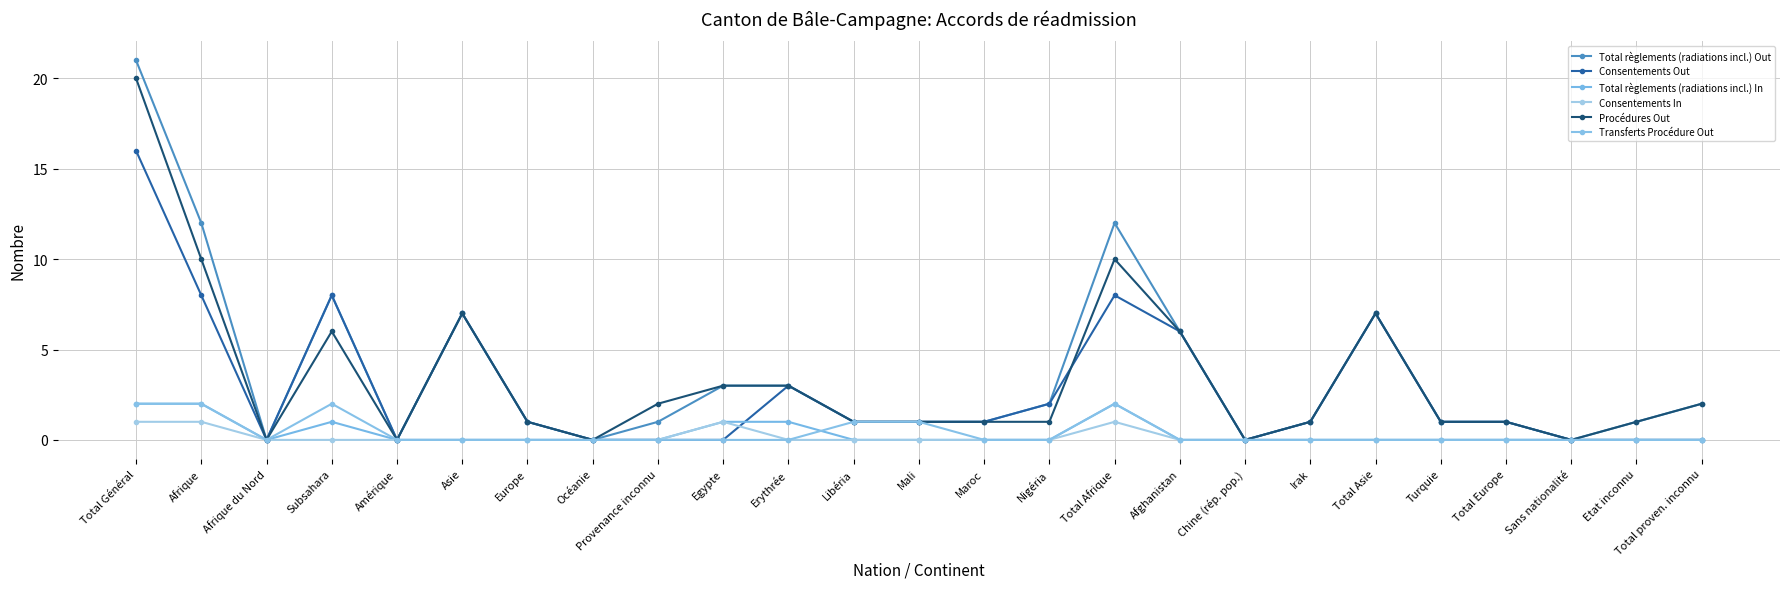

Reading left to right, extract all data points from this chart.

Total règlements (radiations incl.) Out: 21	12	0	8	0	7	1	0	1	3	3	1	1	1	2	12	6	0	1	7	1	1	0	1	2
Consentements Out: 16	8	0	8	0	7	1	0	0	0	3	1	1	1	2	8	6	0	1	7	1	1	0	0	0
Total règlements (radiations incl.) In: 2	2	0	1	0	0	0	0	0	1	1	0	0	0	0	2	0	0	0	0	0	0	0	0	0
Consentements In: 1	1	0	0	0	0	0	0	0	1	0	0	0	0	0	1	0	0	0	0	0	0	0	0	0
Procédures Out: 20	10	0	6	0	7	1	0	2	3	3	1	1	1	1	10	6	0	1	7	1	1	0	1	2
Transferts Procédure Out: 2	2	0	2	0	0	0	0	0	0	0	1	1	0	0	2	0	0	0	0	0	0	0	0	0